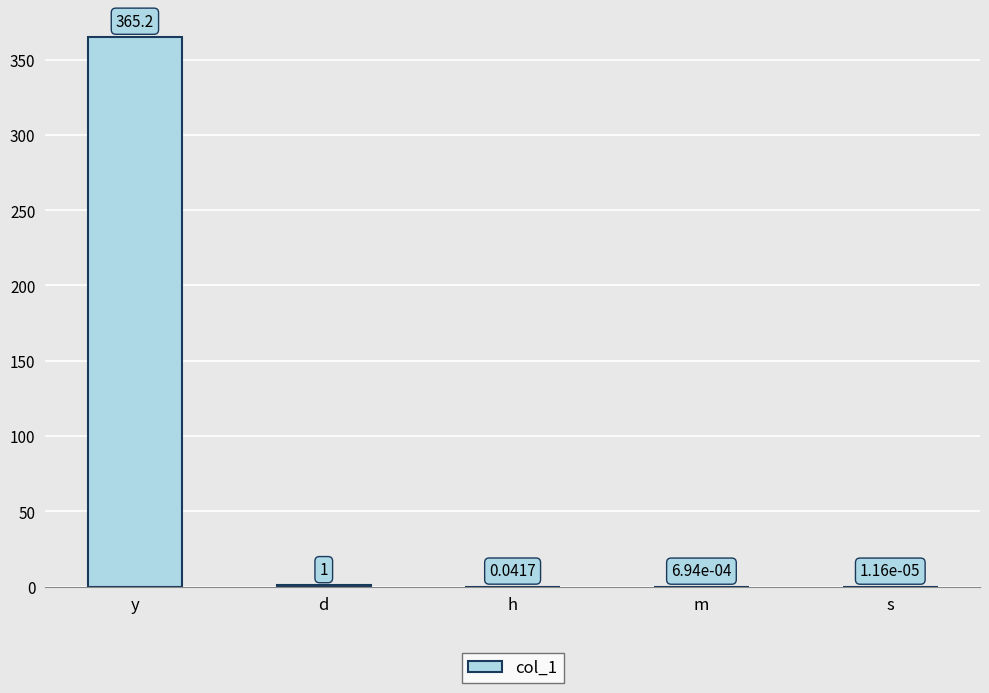

Which has a higher value, y or m?

y